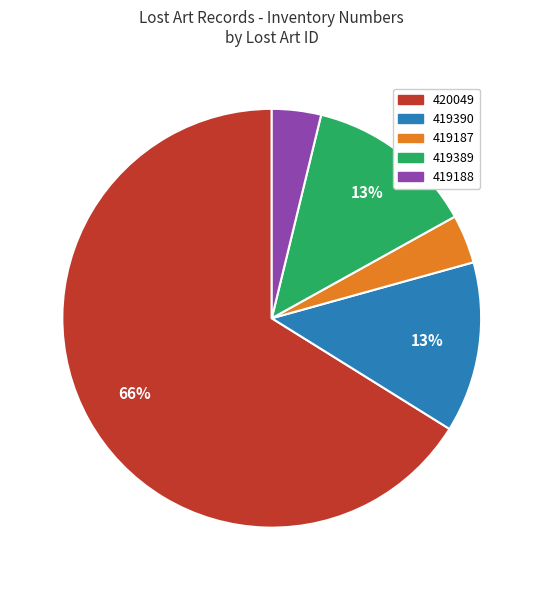

Is the sum of 419389 and 419187 greater than half?

No